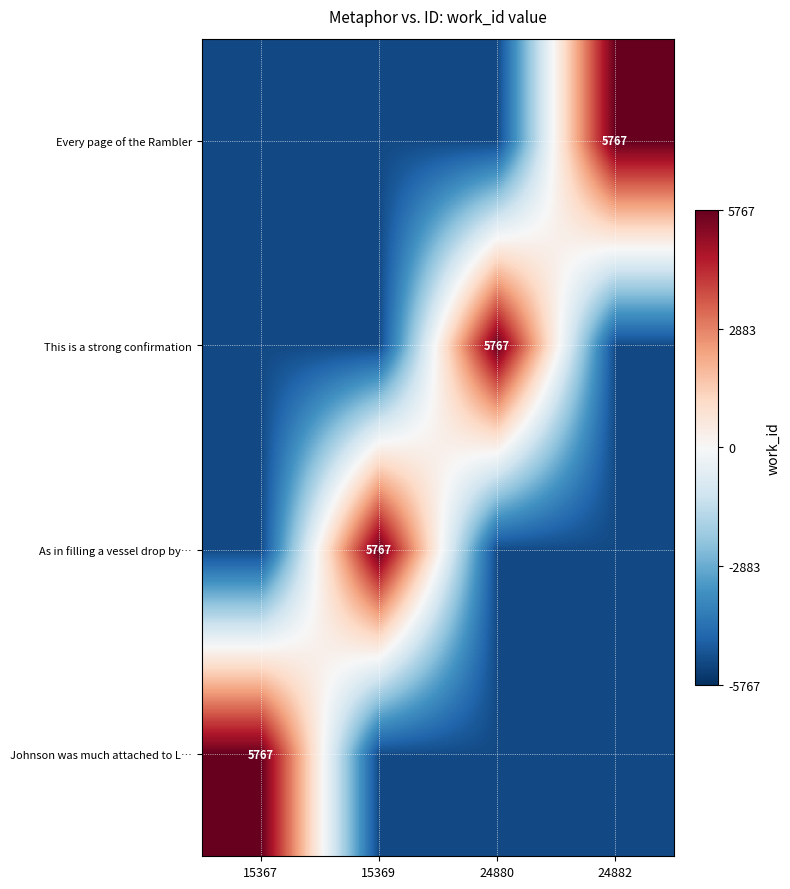

True or false: Johnson was much attached to L… has a value of 5767.0 at 15367.

True